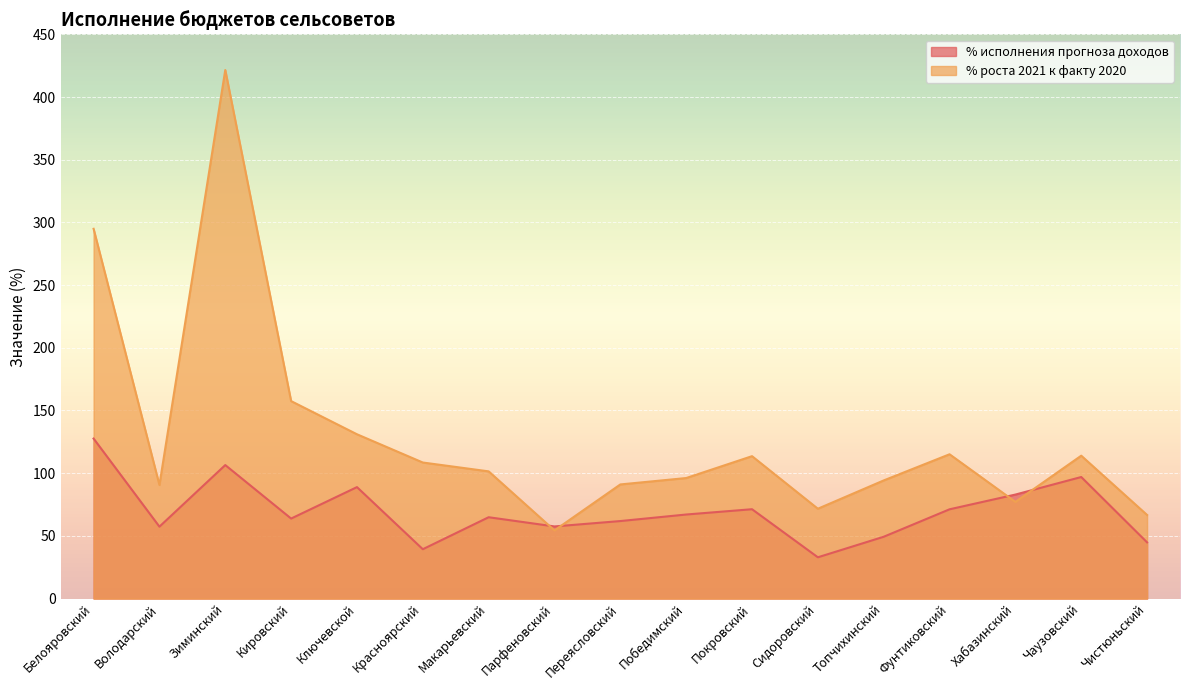

Rank the series at Кировский from lowest to highest value.

% исполнения прогноза доходов, % роста 2021 к факту 2020